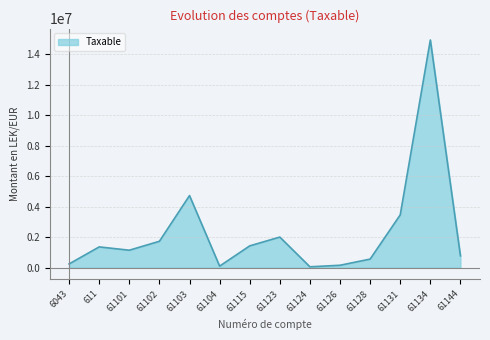

Where is the first local minimum?

61101